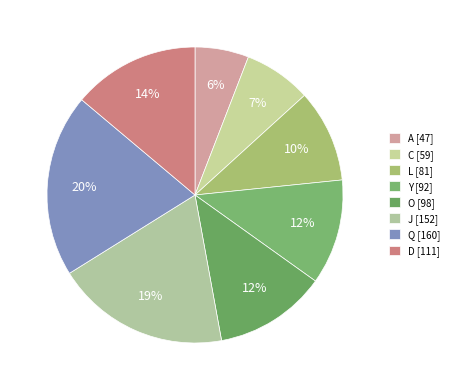

What is the ratio of the value at C to the value at D?

0.5